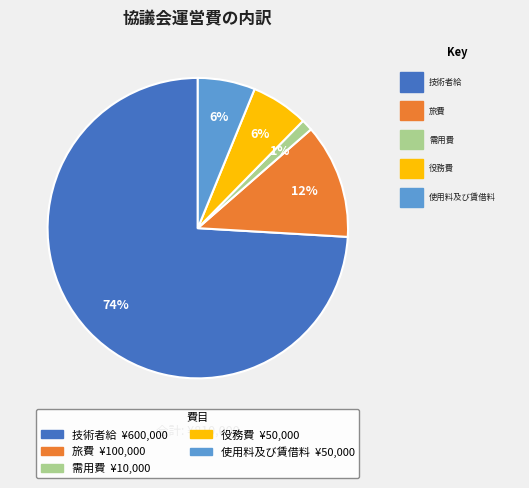

Which slice is the largest?

技術者給